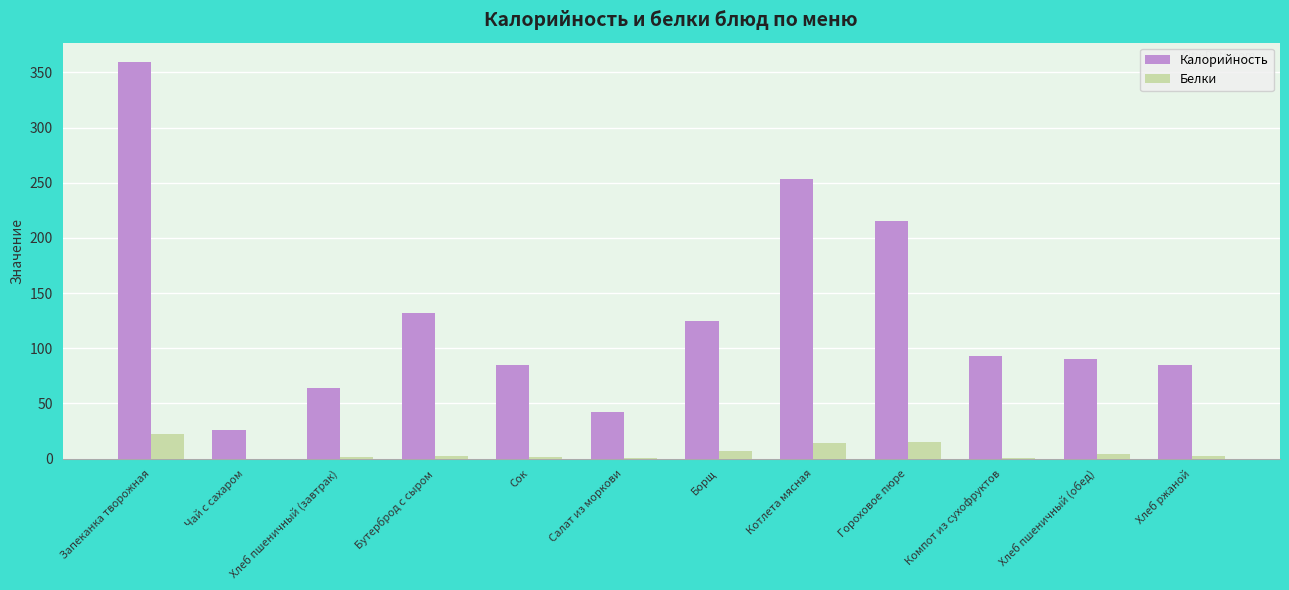

What is the difference between the Калорийность values at Чай с сахаром and Салат из моркови?

16.0